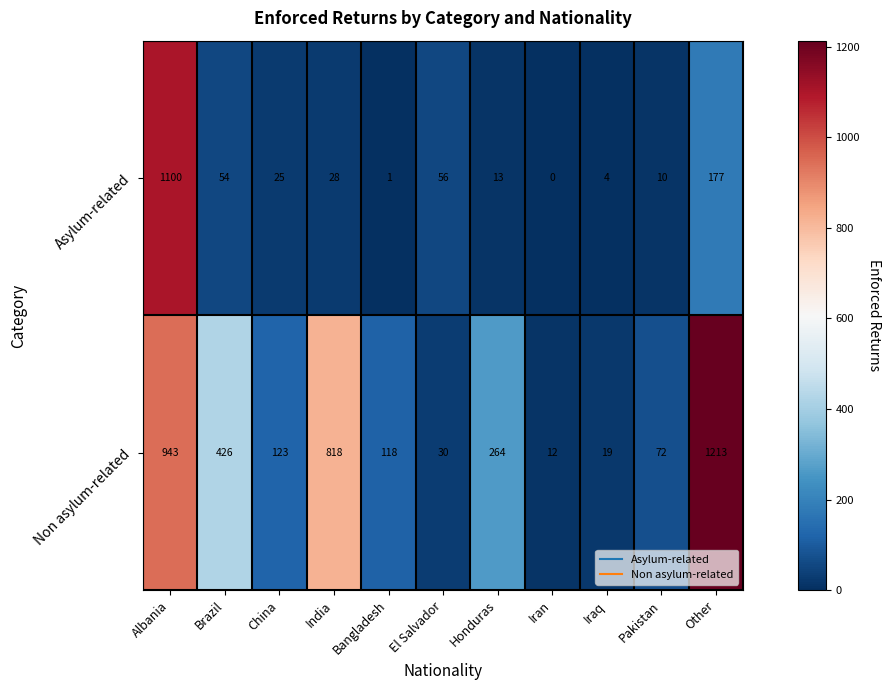

Which label corresponds to the smallest value in the chart?

Iran